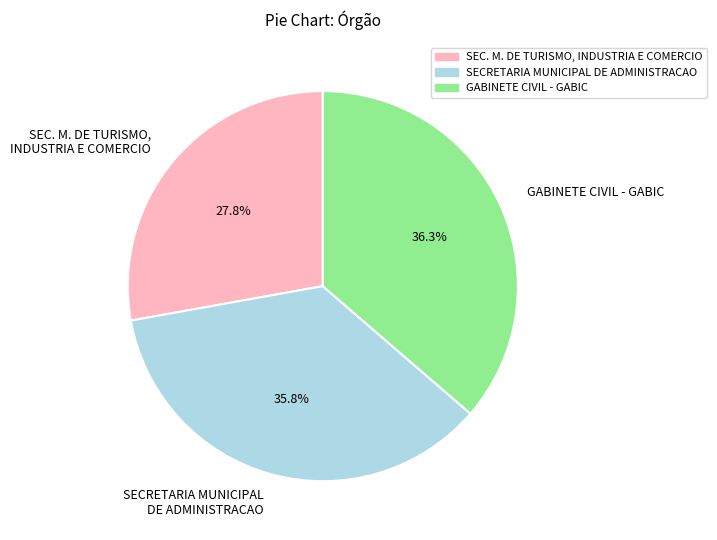

To the nearest percent, what is the combined percentage of GABINETE CIVIL - GABIC and SECRETARIA MUNICIPAL DE ADMINISTRACAO?

72%